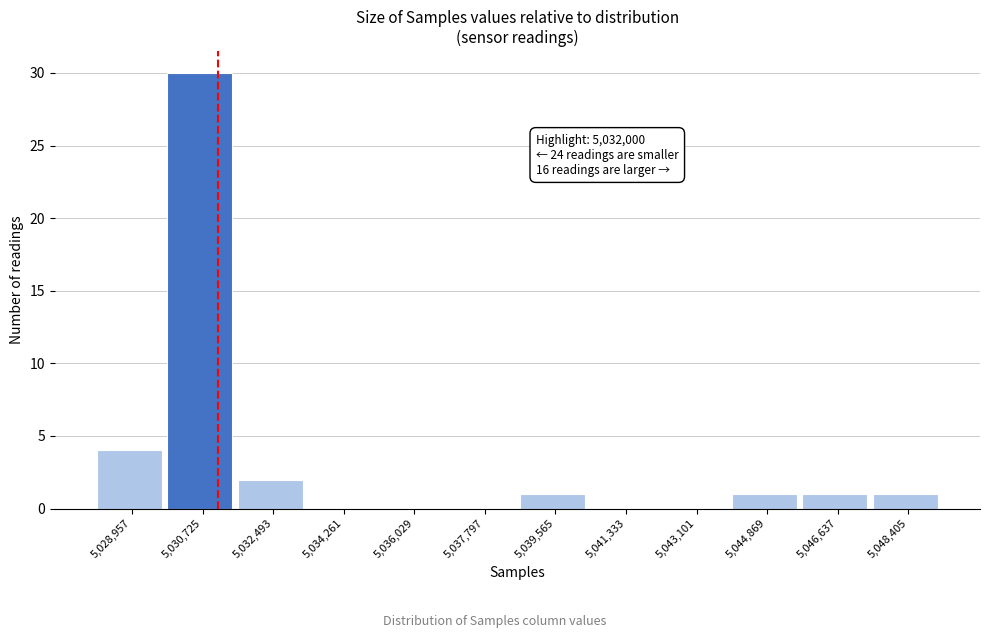

Reading left to right, transcribe all the data shown in this chart.

5,028,957=4	5,030,725=30	5,032,493=2	5,034,261=0	5,036,029=0	5,037,797=0	5,039,565=1	5,041,333=0	5,043,101=0	5,044,869=1	5,046,637=1	5,048,405=1